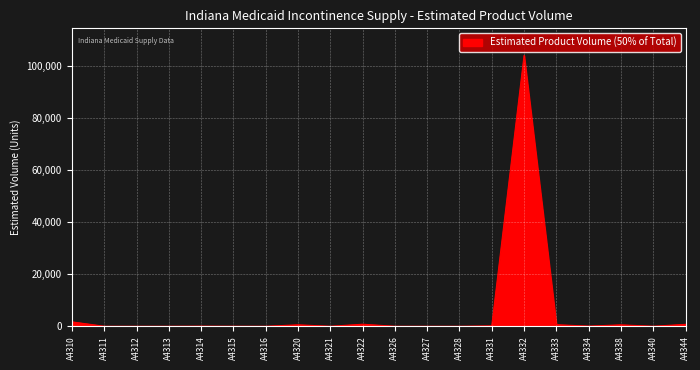

True or false: the data shows 0.5 at A4328.

True